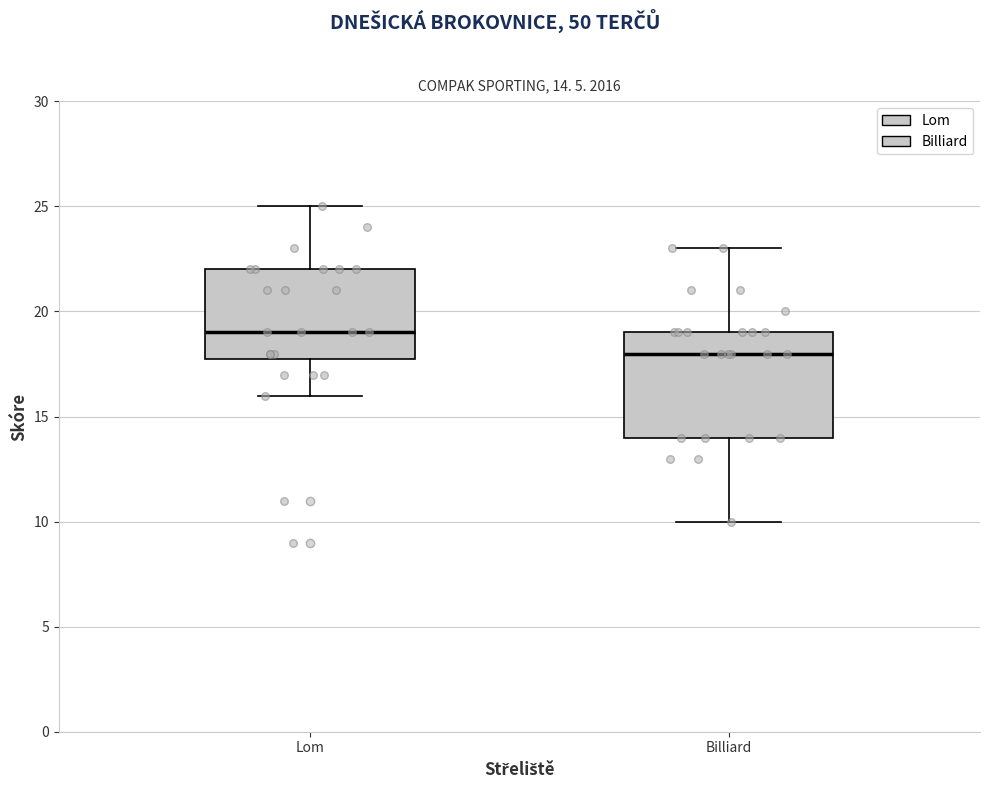

Which box is the tallest, from its lower edge to its upper edge?

Billiard